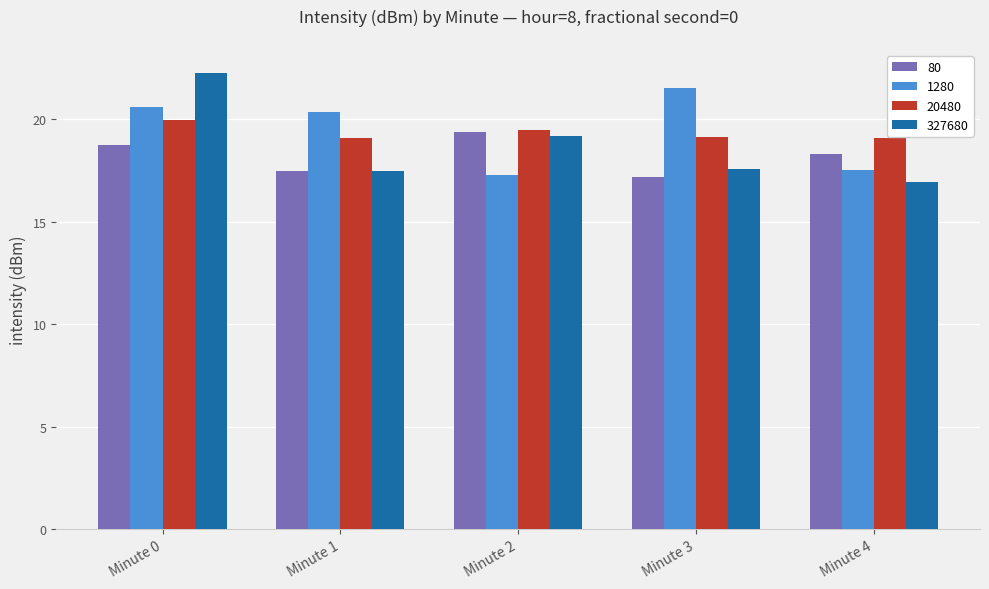

What is the spread (max minus min) of values at Minute 2?

2.2